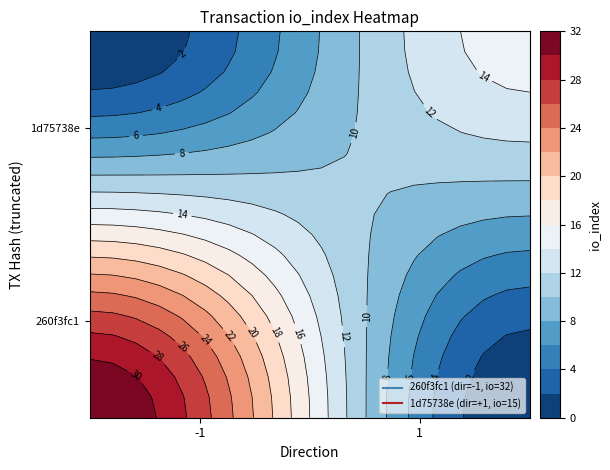

Which has a higher value, direction or io_index?

io_index